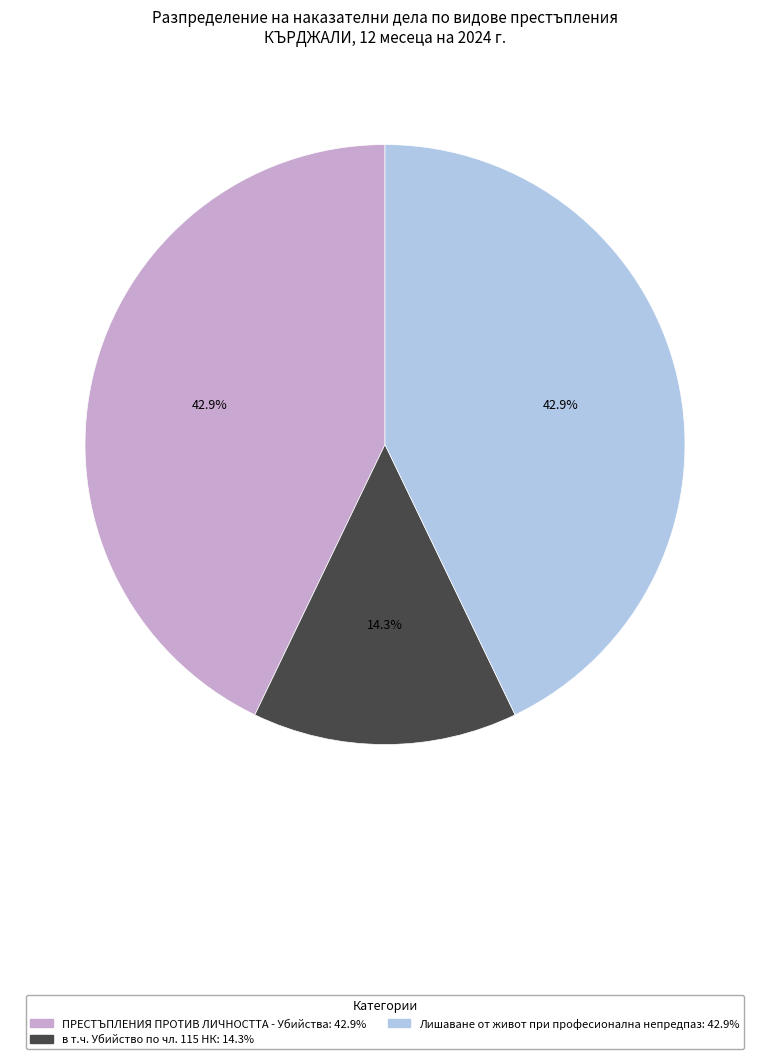

Which category has the smallest portion of the pie?

в т.ч. Убийство по чл. 115 НК: 14.3%